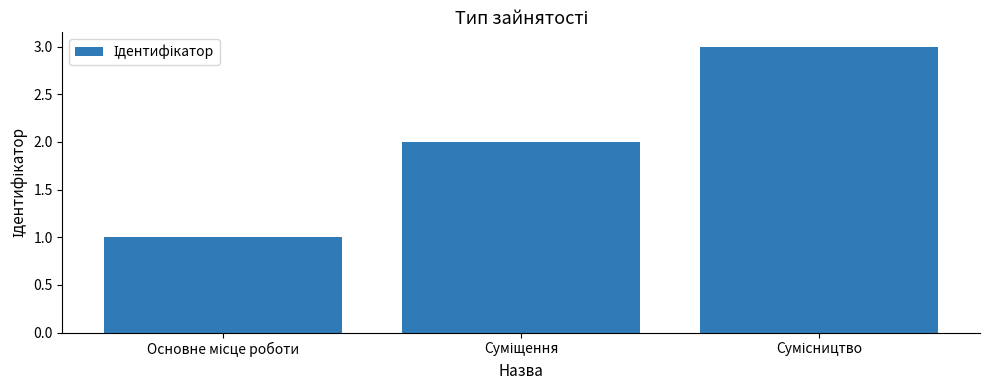

What is the greatest value displayed?

3